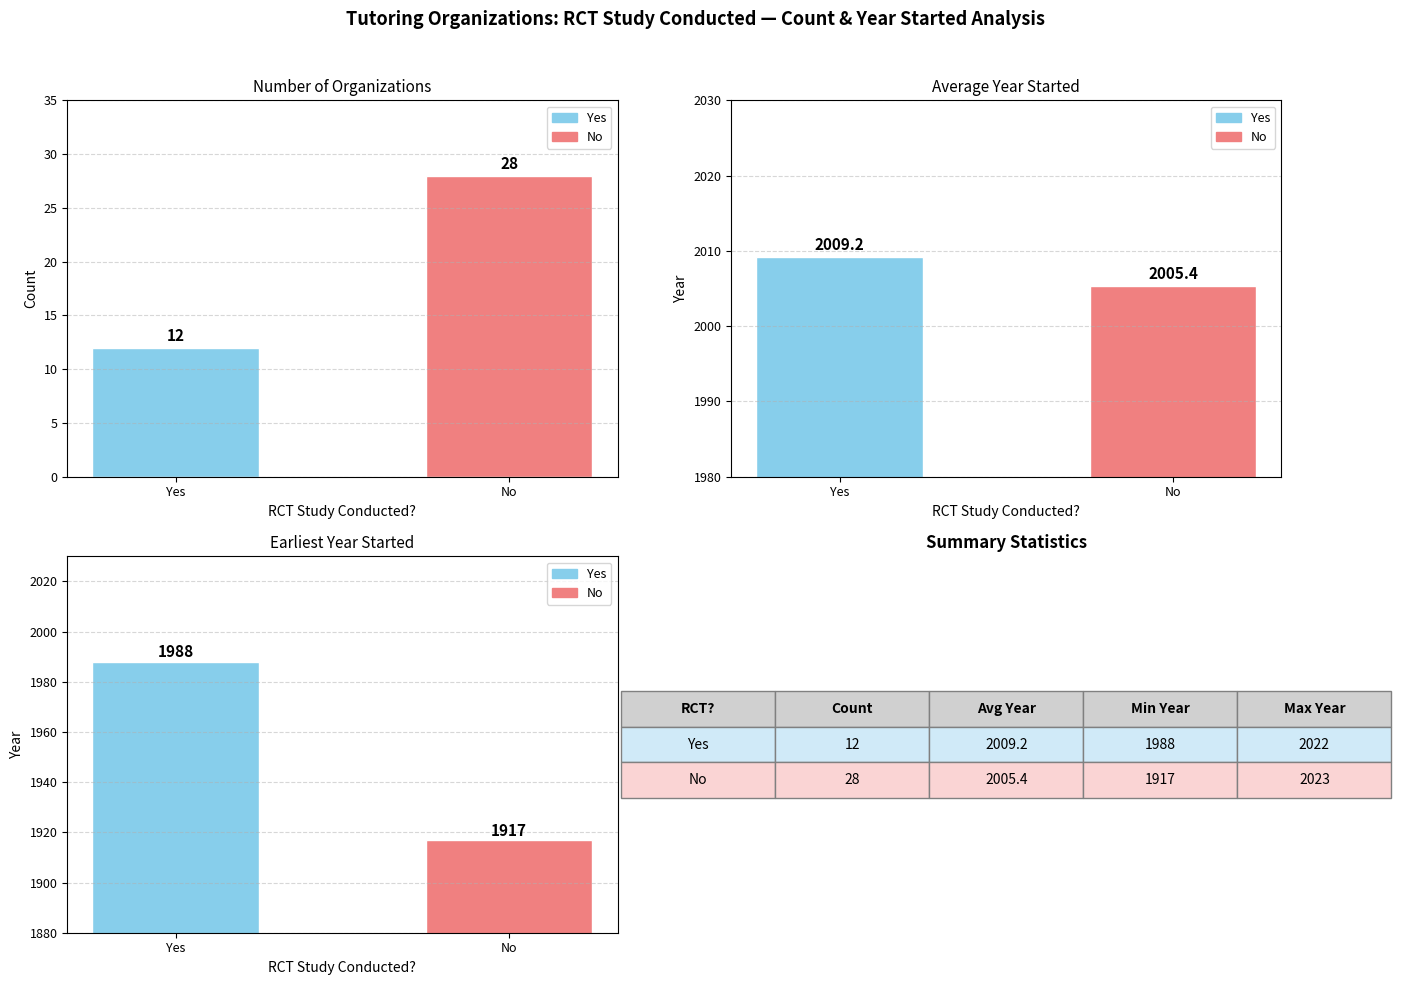

What position from the right is Yes?

2